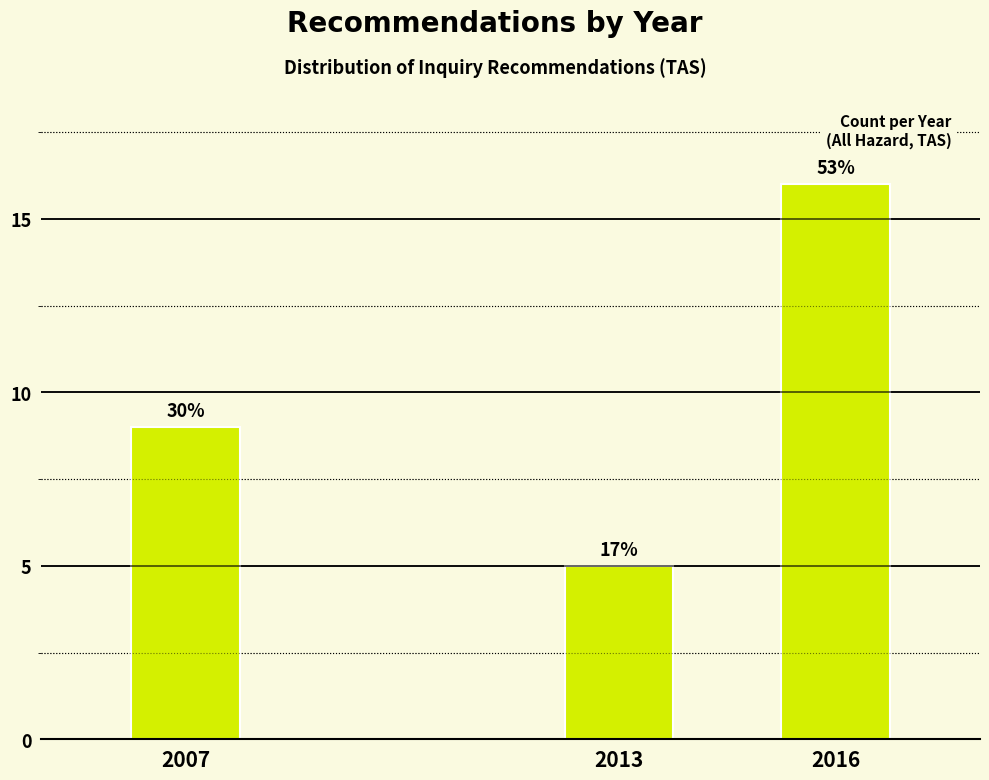

Does the chart contain any negative values?

No